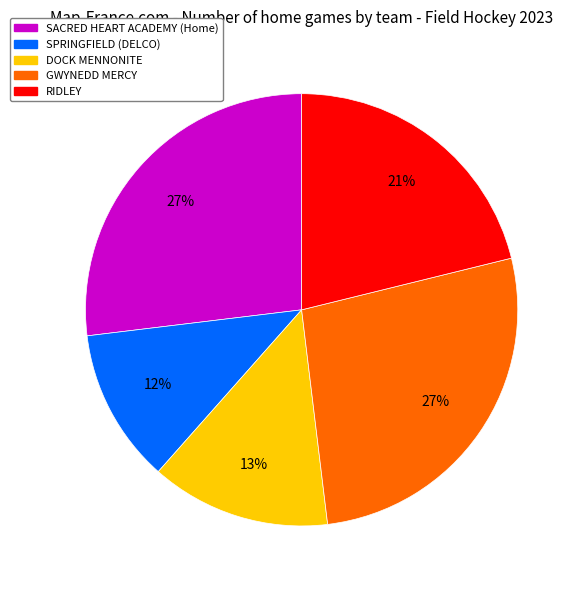

How many segments does this pie chart have?

5